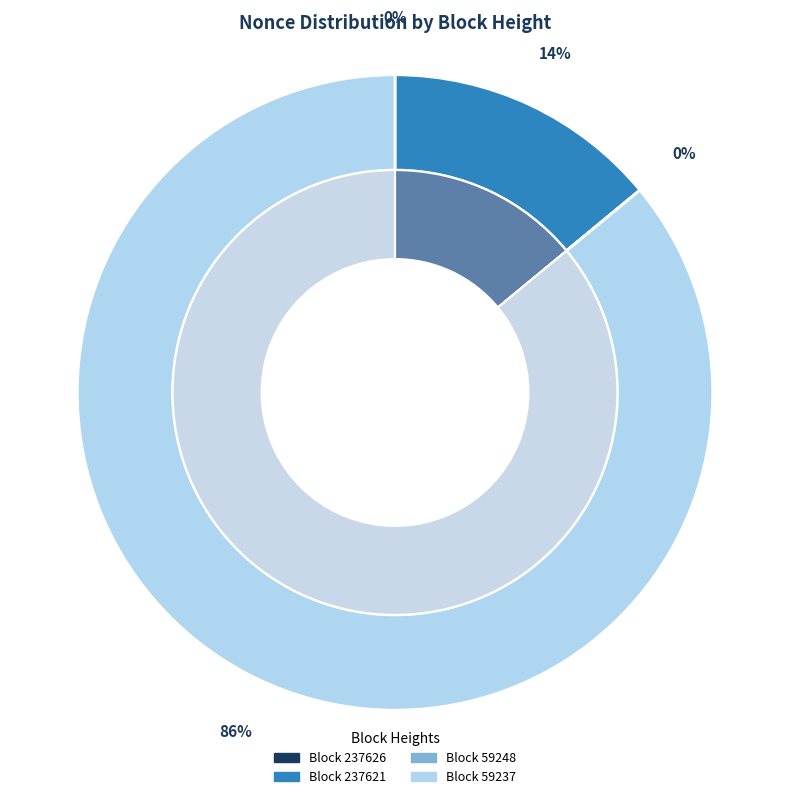

Rank the categories by value from highest to lowest.

59237, 237621, 237626, 59248